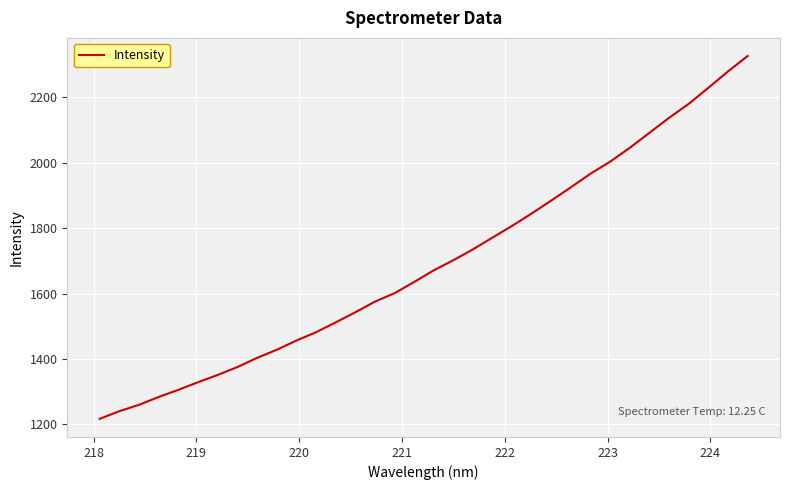

What is the greatest value displayed?

2326.2